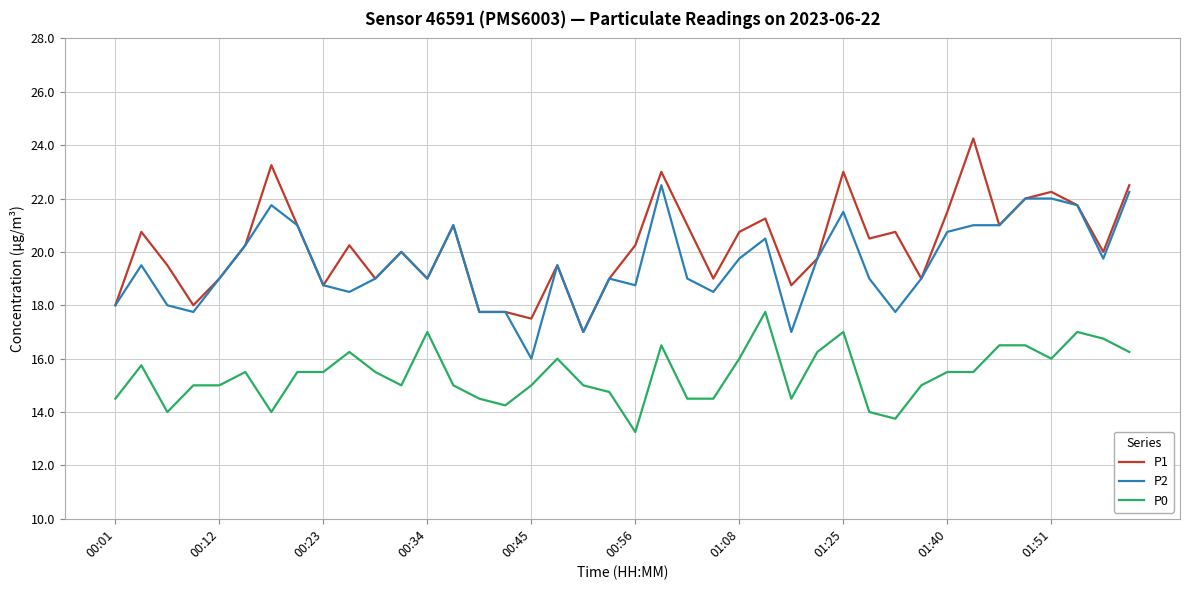

True or false: P0 and P1 cross at least once.

False